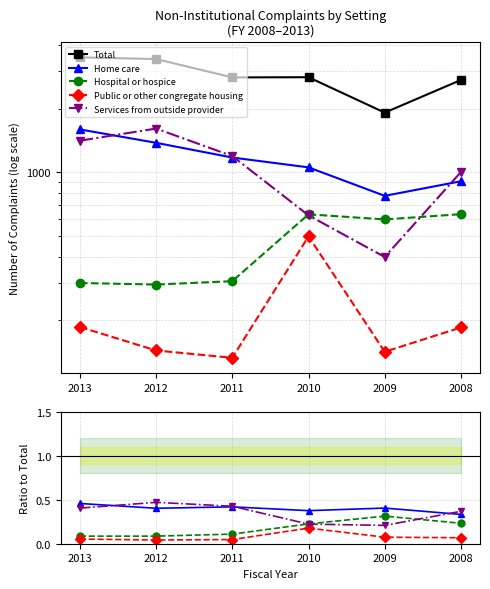

What is the maximum value shown in the chart?

3490.0